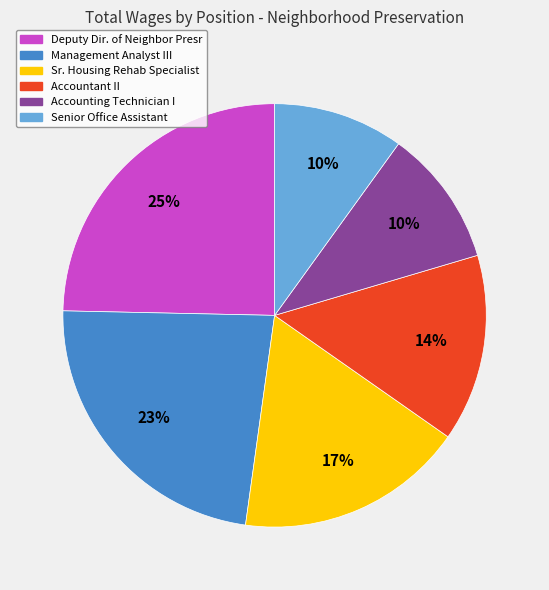

Count the number of slices in the pie.

6